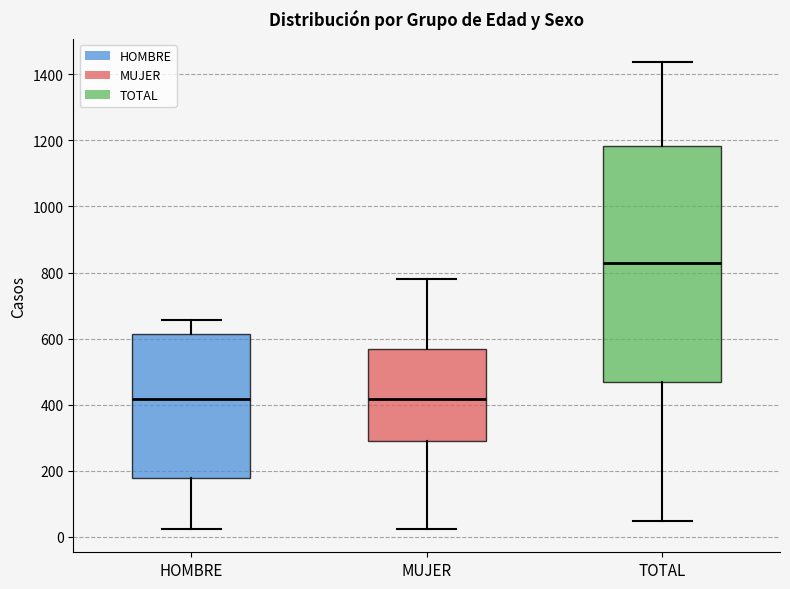

Which box is the tallest, from its lower edge to its upper edge?

TOTAL